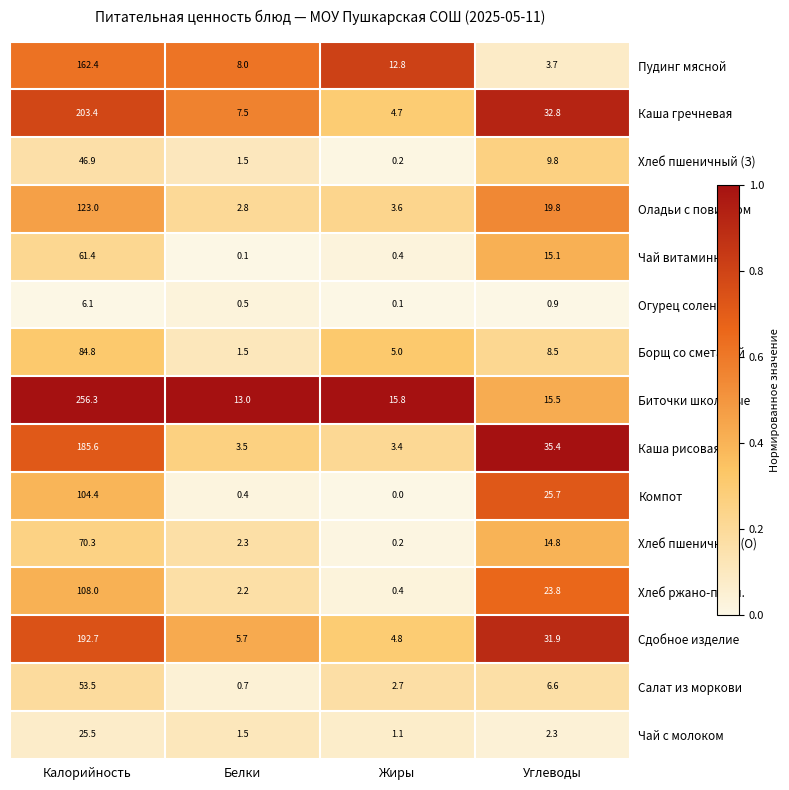

Between Калорийность and Жиры, which series saw the biggest shift?

Биточки школьные